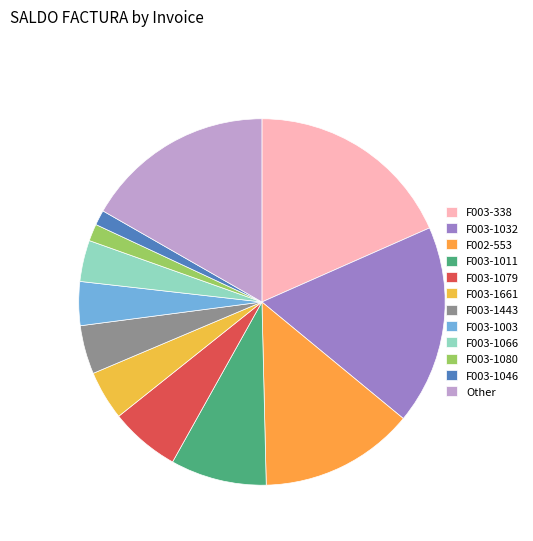

Count the number of slices in the pie.

12